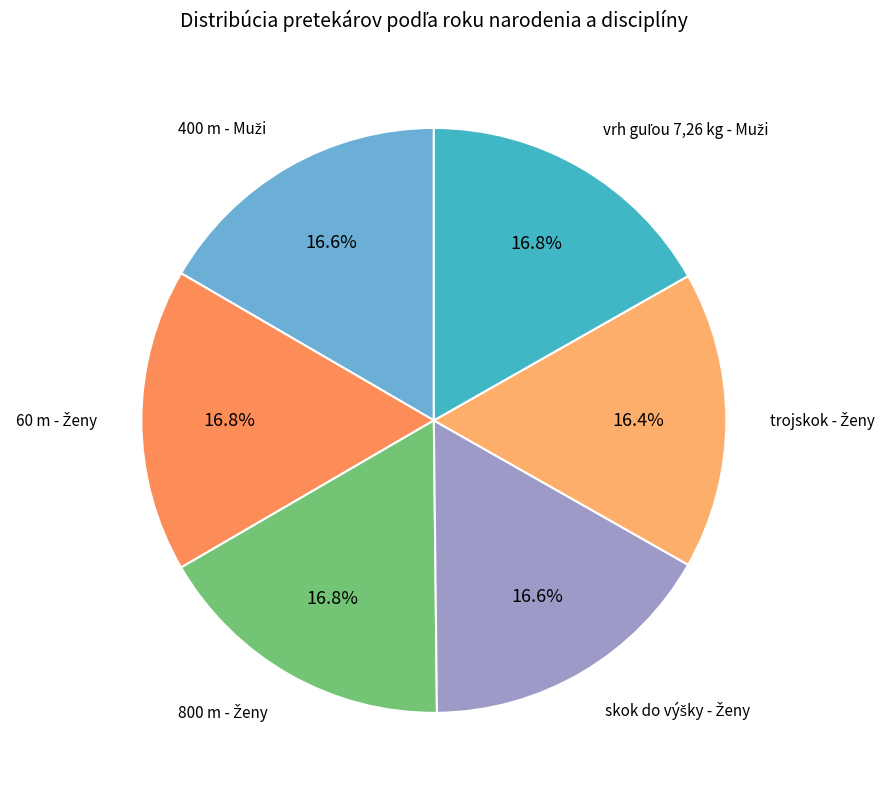

Count the number of slices in the pie.

6